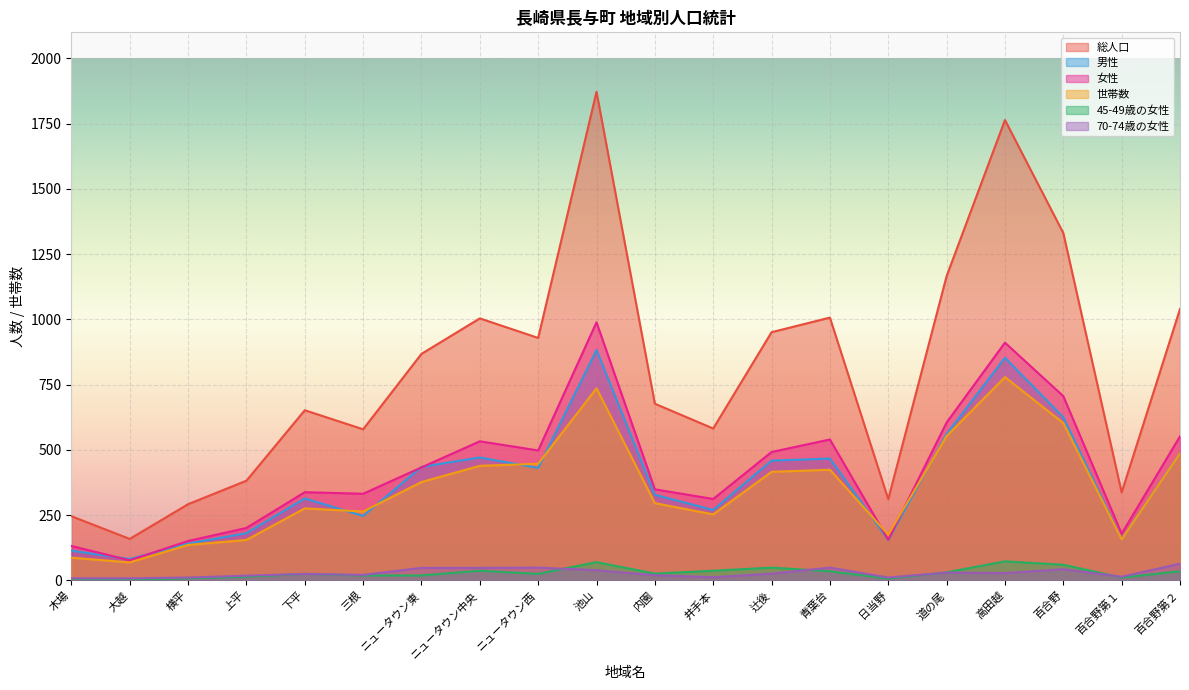

What is the difference between the maximum and minimum values in the 総人口 series?

1713